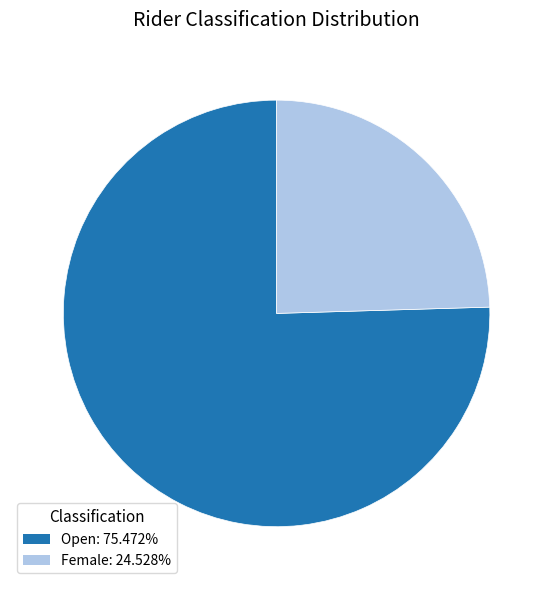

How many segments does this pie chart have?

2